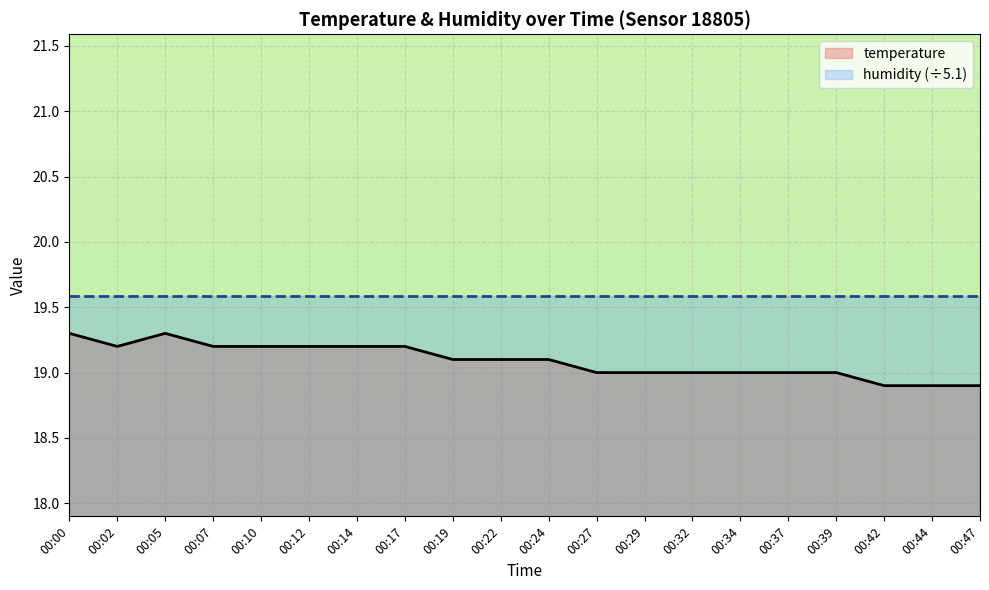

Is it true that the value at 00:32 is 19.0?

True